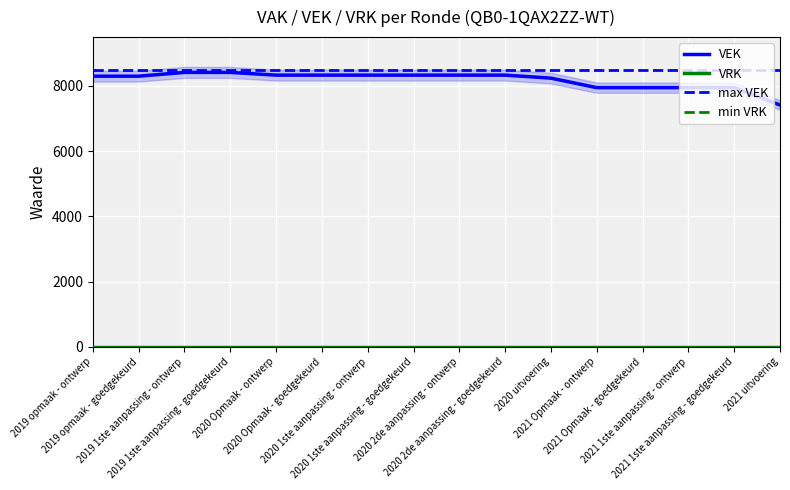

What is the label of the 14th point from the right?

2019 1ste aanpassing - ontwerp